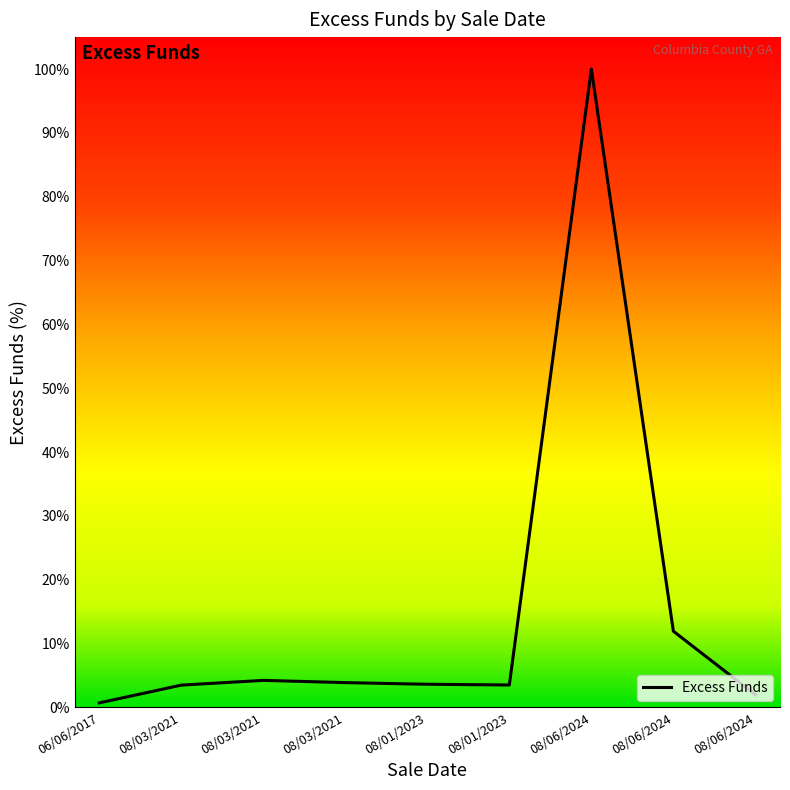

Rank the categories by value from lowest to highest.

06/06/2017, 08/06/2024, 08/03/2021, 08/01/2023, 08/01/2023, 08/03/2021, 08/03/2021, 08/06/2024, 08/06/2024